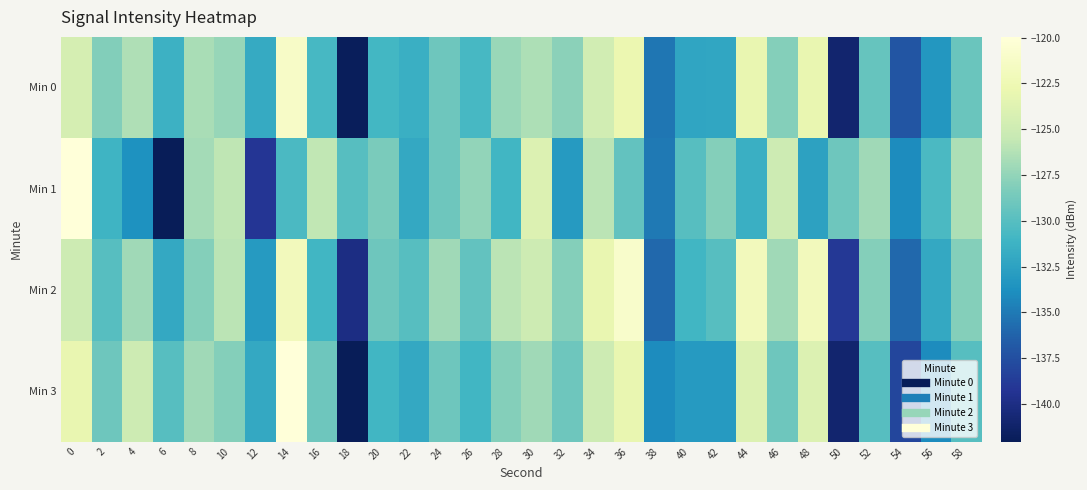

Which has a higher value, 8 or 4?

4